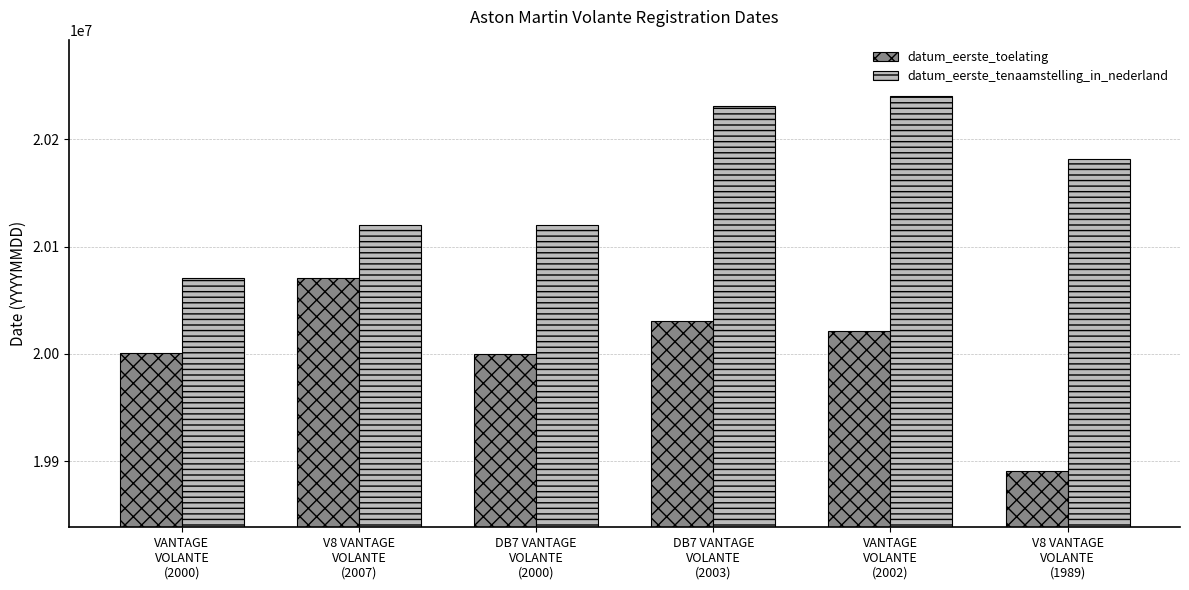

True or false: datum_eerste_toelating has a value of 9697728 at DB7 VANTAGE
VOLANTE
(2000).

False